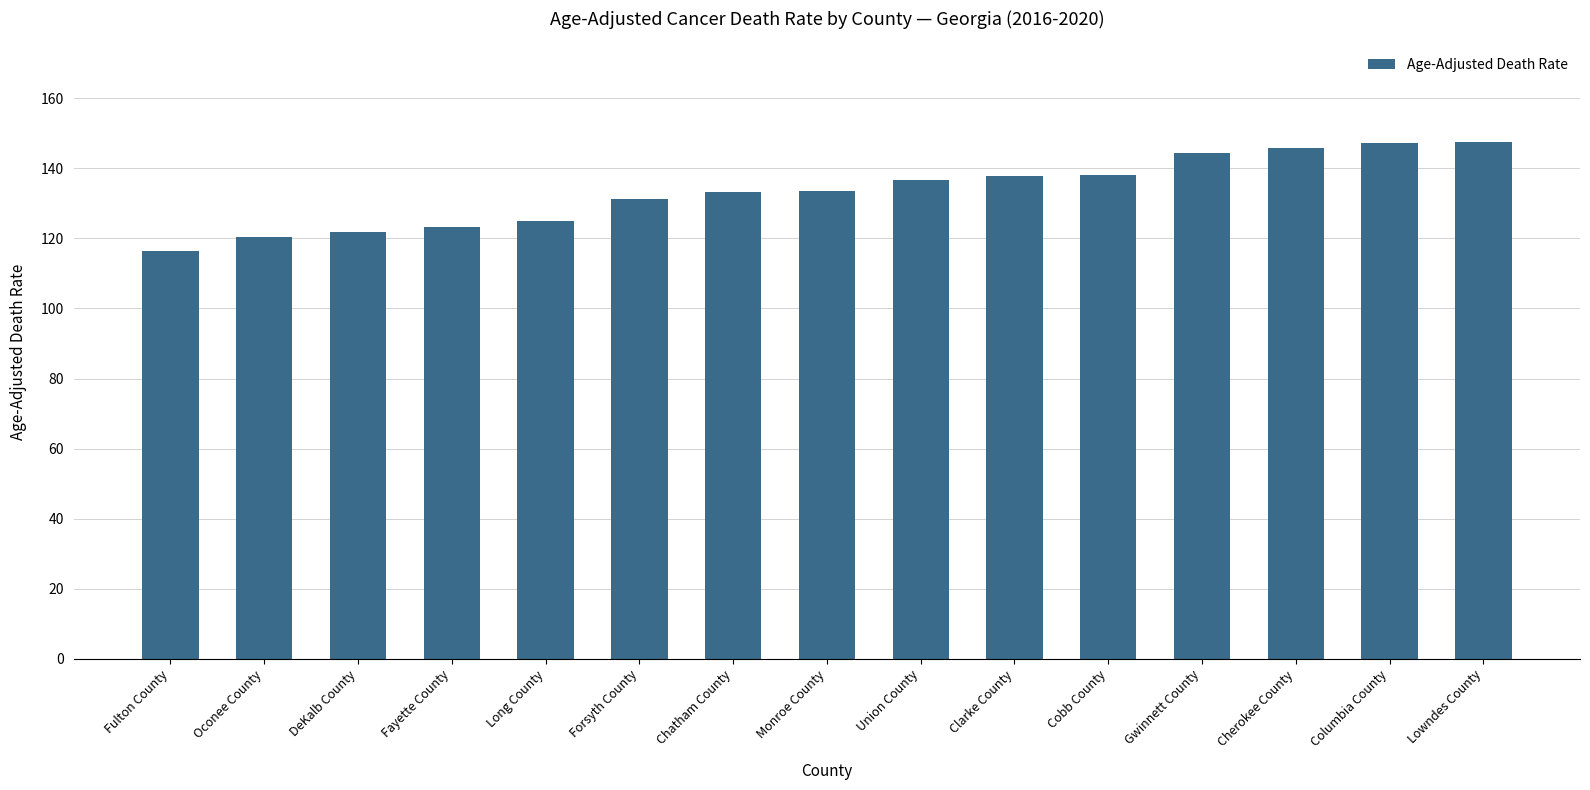

Which label corresponds to the smallest value in the chart?

Fulton County